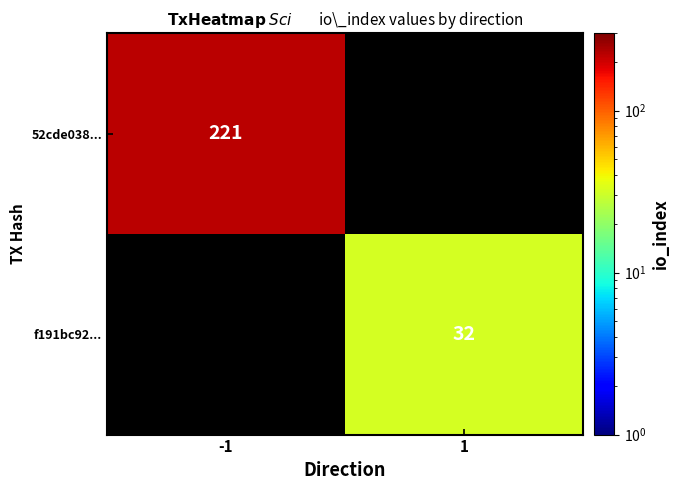

What is the difference between the highest and lowest values at 1?

32